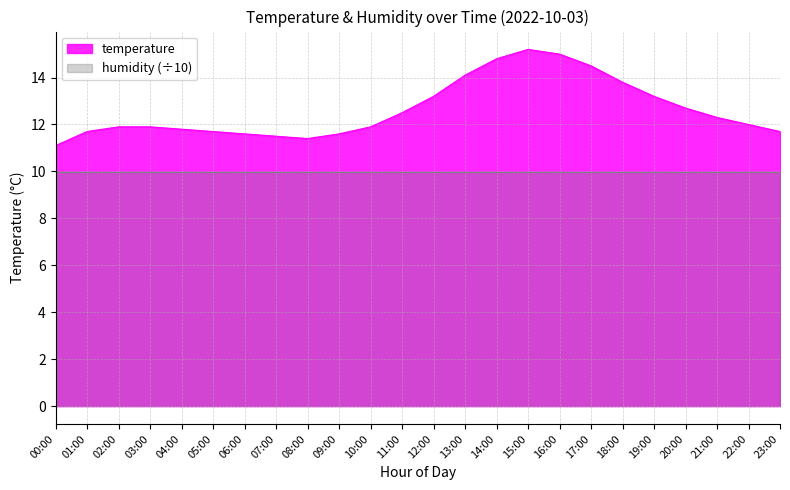

What is the value of the 5th point from the left?

11.8